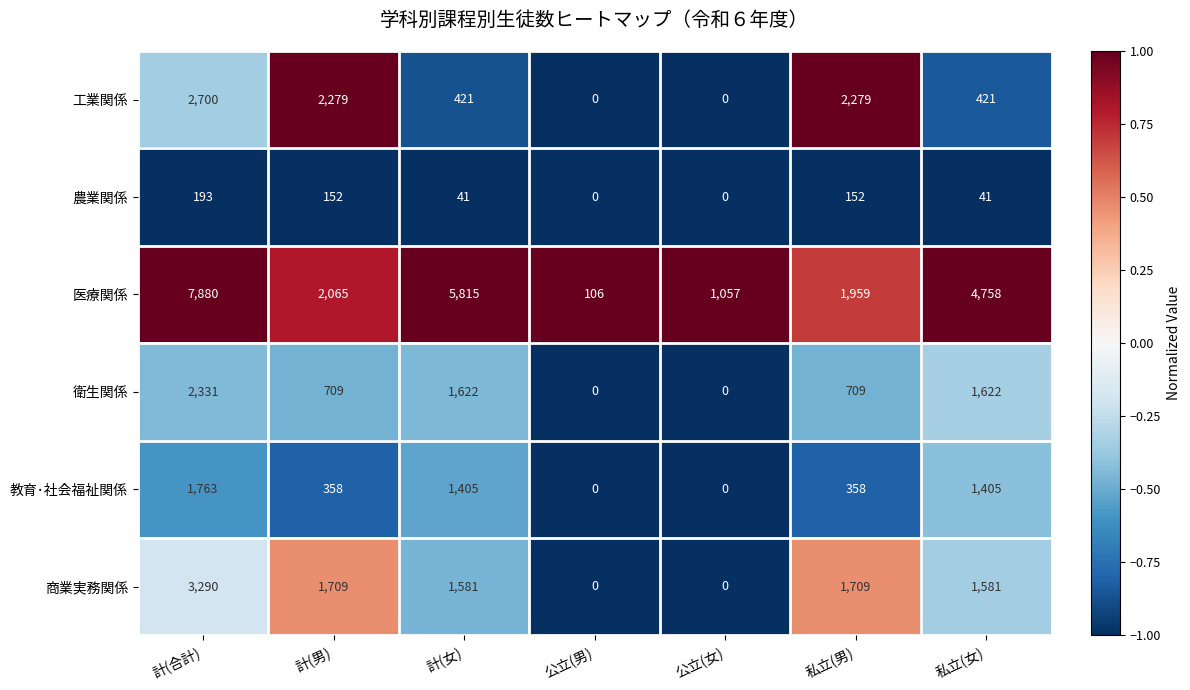

What is the average value of the 医療関係 series?

3377